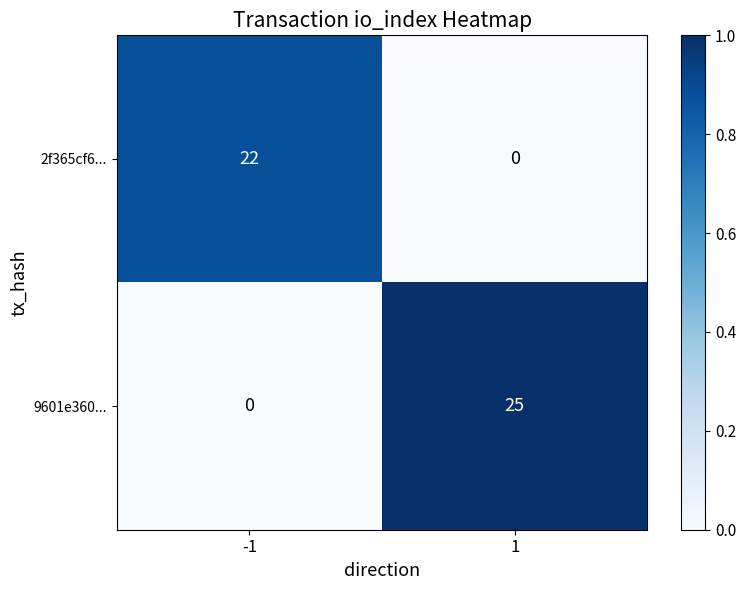

Reading left to right, extract all data points from this chart.

2f365cf6...: -1=22	1=0
9601e360...: -1=0	1=25